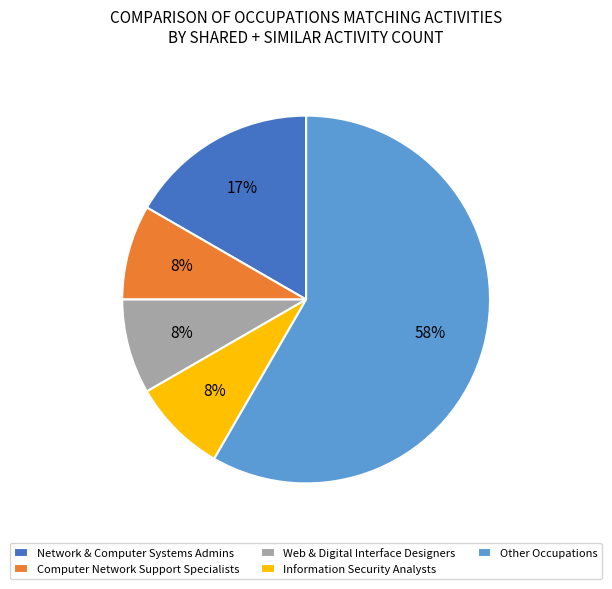

Does Information Security Analysts account for over 50% of the chart?

No